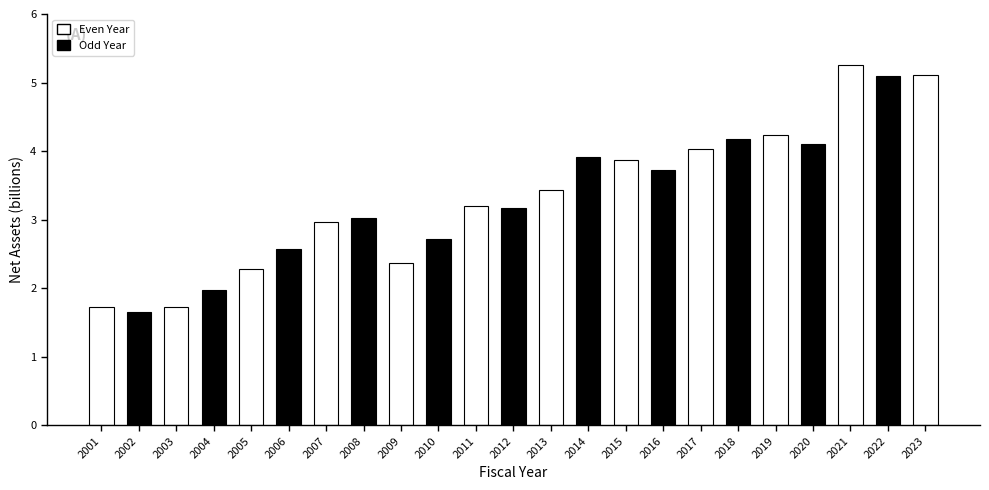

The chart shows a value of 5.3 at 2021. True or false?

True